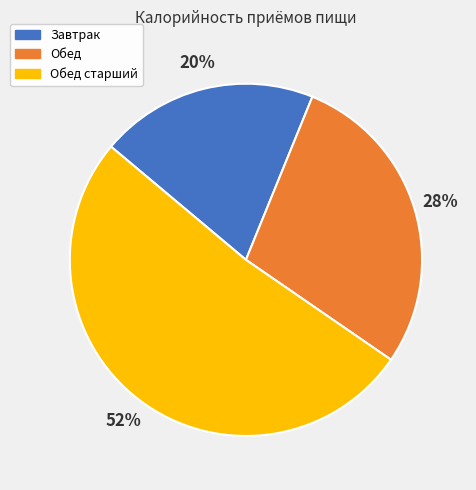

Which category accounts for the majority?

Обед старший